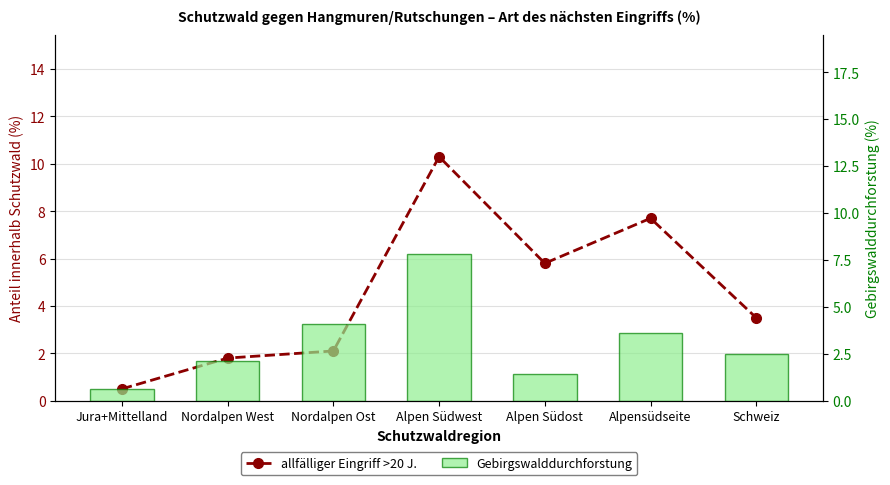

Rank the series by their maximum value, from highest to lowest.

allfälliger Eingriff >20 J., Gebirgswalddurchforstung